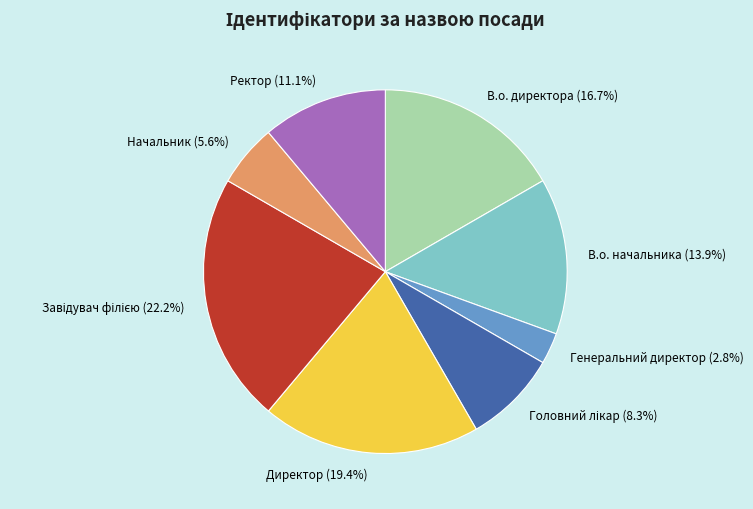

What is the ratio of the value at Ректор to the value at Директор?

0.6